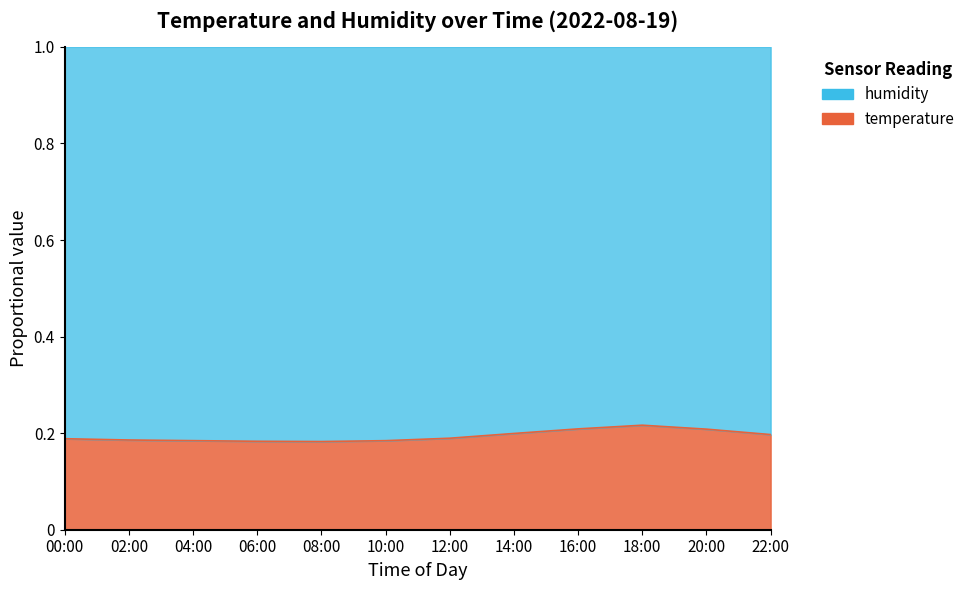

Reading left to right, extract all data points from this chart.

00:00=0.2	02:00=0.2	04:00=0.2	06:00=0.2	08:00=0.2	10:00=0.2	12:00=0.2	14:00=0.2	16:00=0.2	18:00=0.2	20:00=0.2	22:00=0.2